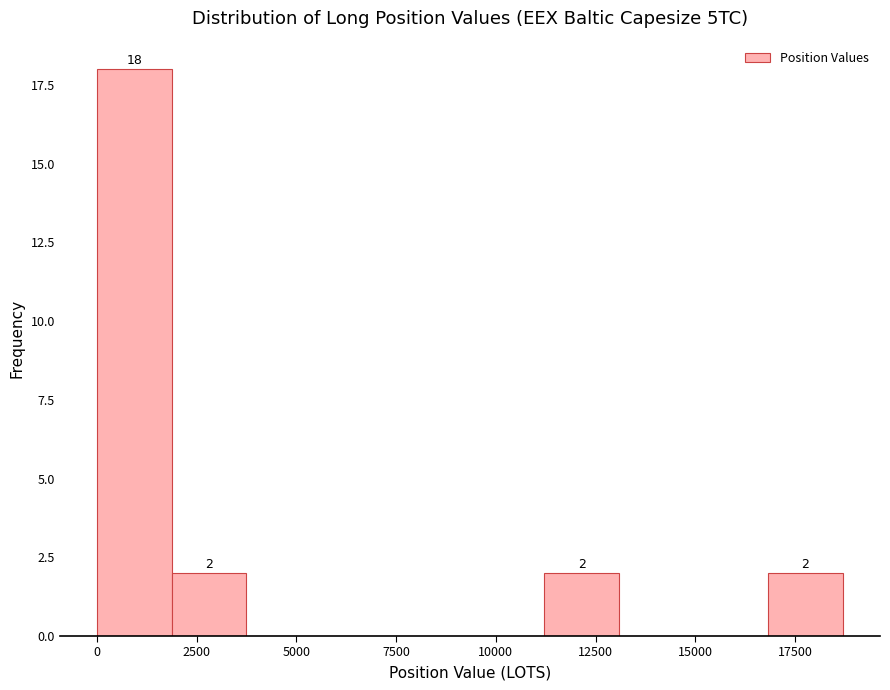

Read against the x-axis, roughly where is the centre of the tallest bar?

1000